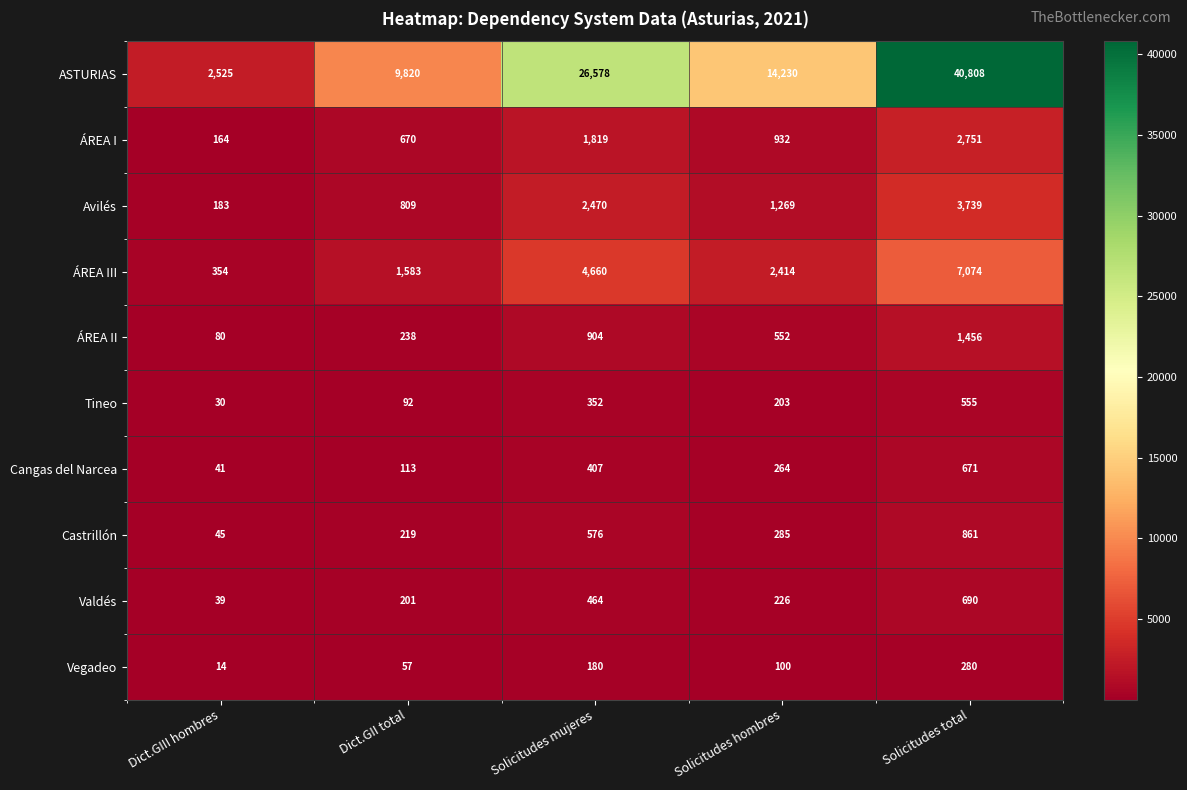

Rank the series at Dict.GII total from highest to lowest value.

ASTURIAS, ÁREA III, Avilés, ÁREA I, ÁREA II, Castrillón, Valdés, Cangas del Narcea, Tineo, Vegadeo